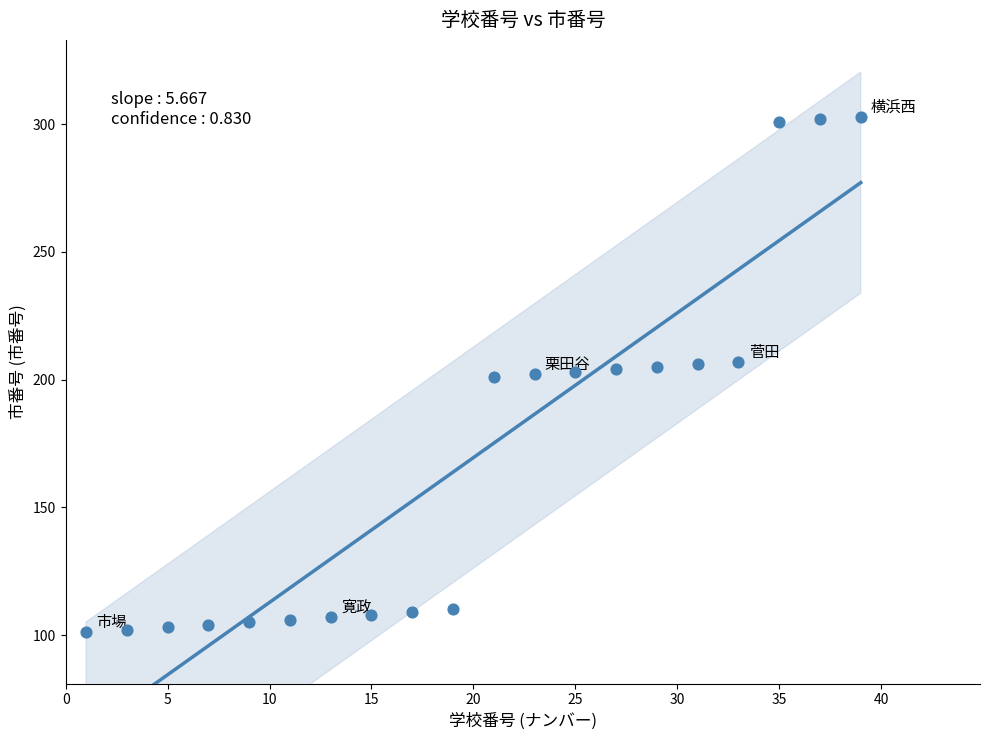

What is the range of X values (max minus min)?

38